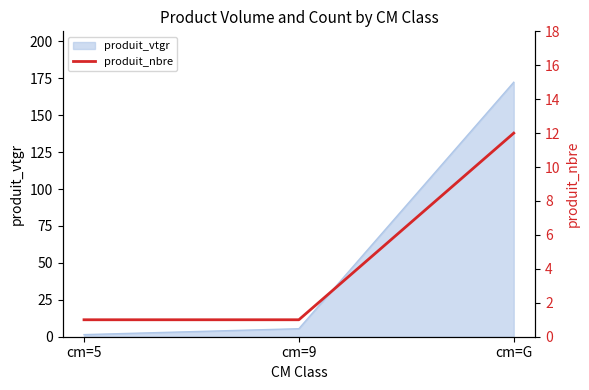

Reading right to left, what are all the values shown in this chart?

12	1	1